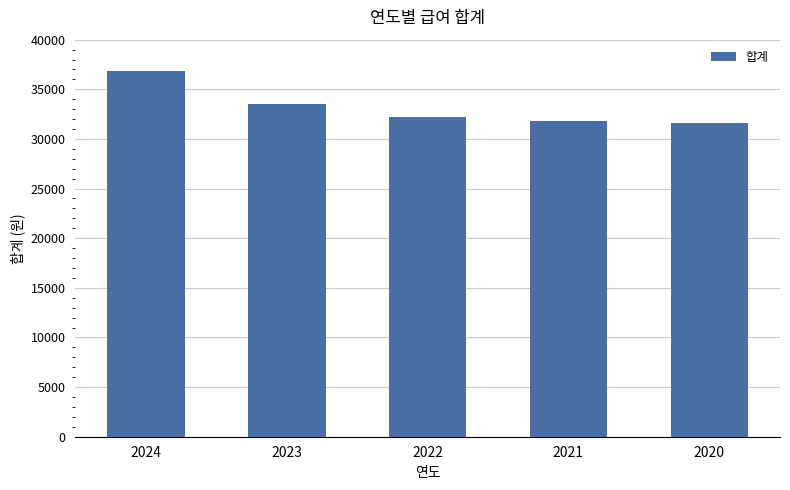

How many bars are there in total?

5